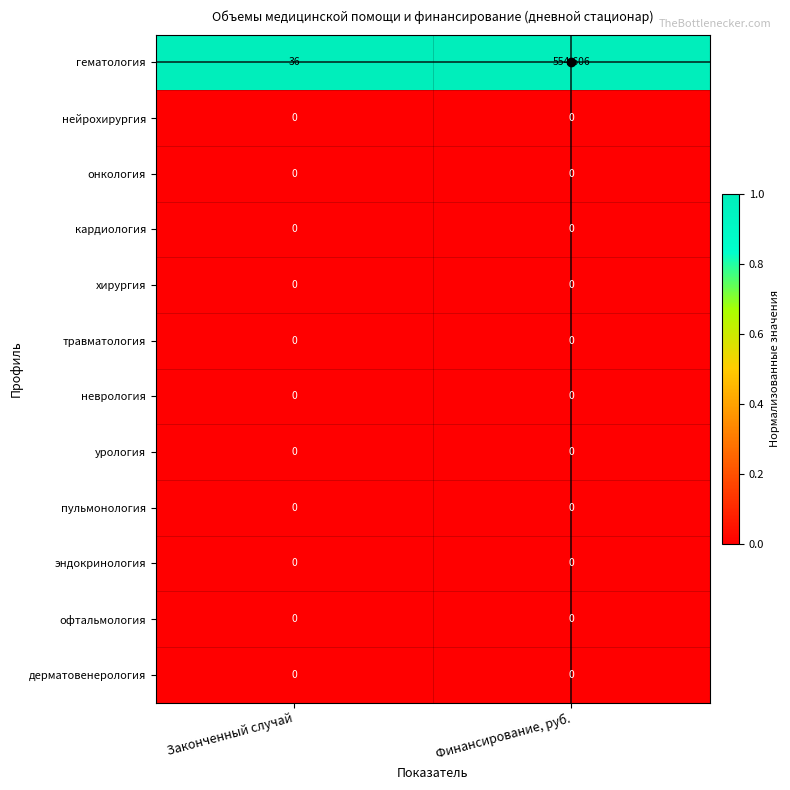

What is the difference between the highest and lowest values at Законченный случай?

36